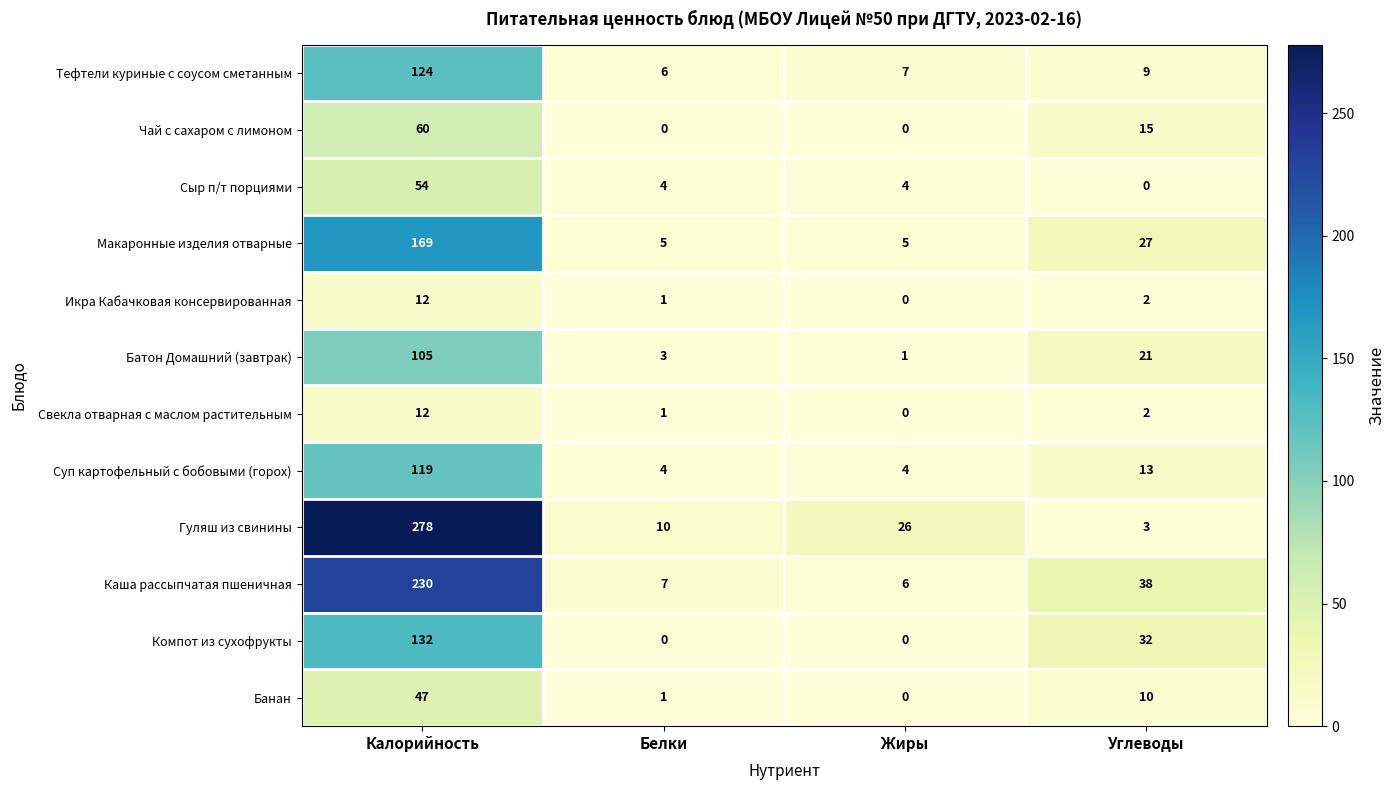

What is the difference between the maximum and minimum values in the Компот из сухофрукты series?

132